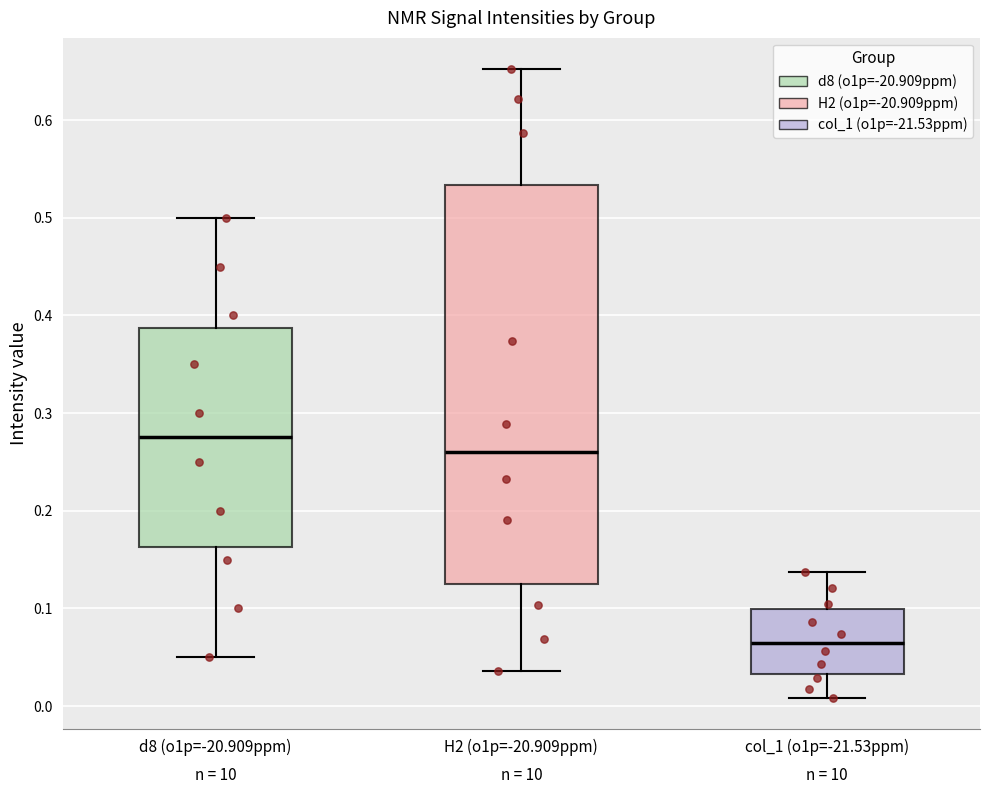

Reading left to right, transcribe this box plot: for each box, give where its median line is, the range the box spans, and where its two whiskers end, as read against the y-axis. The values are not printed on the chart, so give them approximately, as read against the axis.

d8 (o1p=-20.909ppm): median 0.28, box 0.16 to 0.39, whiskers 0.05 to 0.50
H2 (o1p=-20.909ppm): median 0.26, box 0.13 to 0.53, whiskers 0.04 to 0.65
col_1 (o1p=-21.53ppm): median 0.07, box 0.03 to 0.10, whiskers 0.01 to 0.14